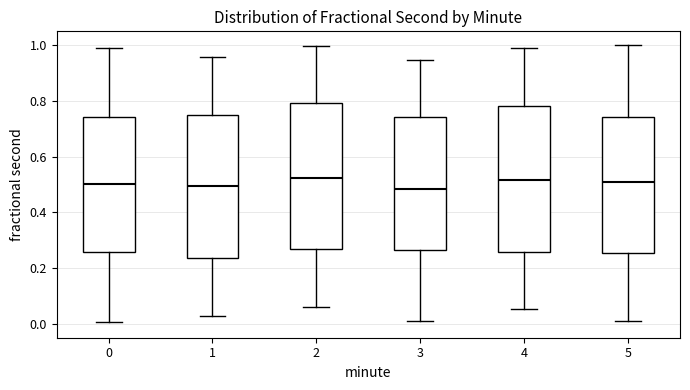

Where does the median line of the box at x = 4 sit on the y-axis? The values are not printed on the chart, so give them approximately, as read against the axis.

0.52